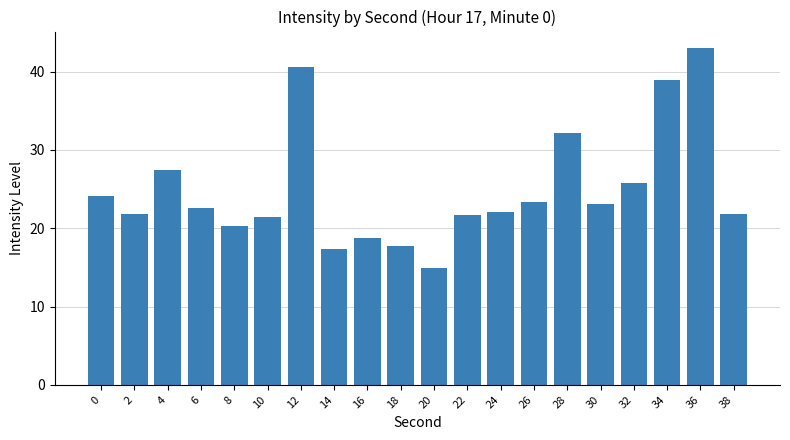

What is the sum of the values at 38 and 12?

62.4